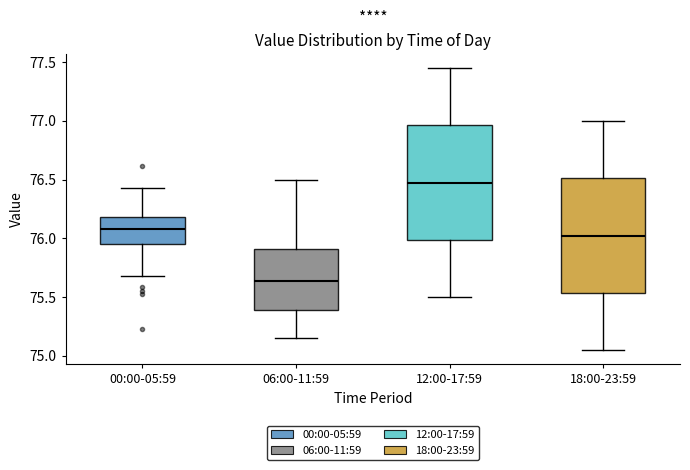

Reading left to right, read every box against the y-axis: the position of its median line, the range the box covers, and the ends of its whiskers. The values are not printed on the chart, so give them approximately, as read against the axis.

00:00-05:59: median 76.10, box 75.95 to 76.20, whiskers 75.70 to 76.45
06:00-11:59: median 75.65, box 75.40 to 75.90, whiskers 75.15 to 76.50
12:00-17:59: median 76.50, box 76.00 to 76.95, whiskers 75.50 to 77.45
18:00-23:59: median 76.05, box 75.55 to 76.50, whiskers 75.05 to 77.00